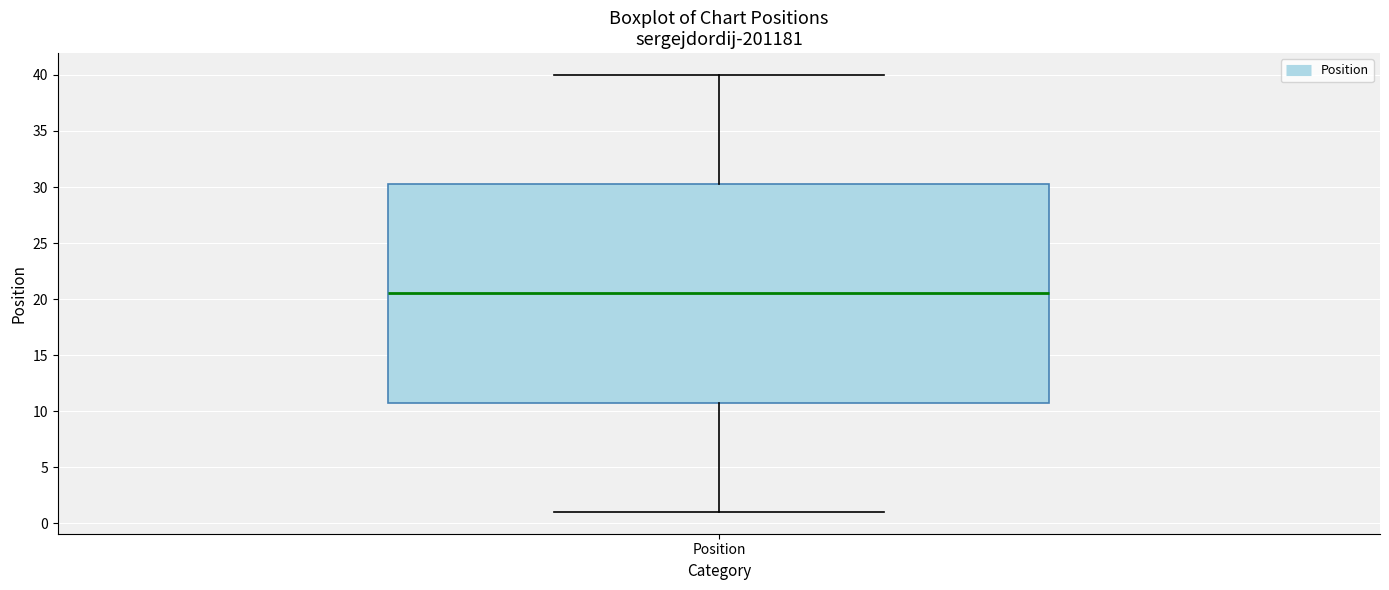

Transcribe this box plot: give where the median line is, the range the box spans, and where the two whiskers end, as read against the y-axis. The values are not printed on the chart, so give them approximately, as read against the axis.

median 20.5, box 11.0 to 30.5, whiskers 1.0 to 40.0